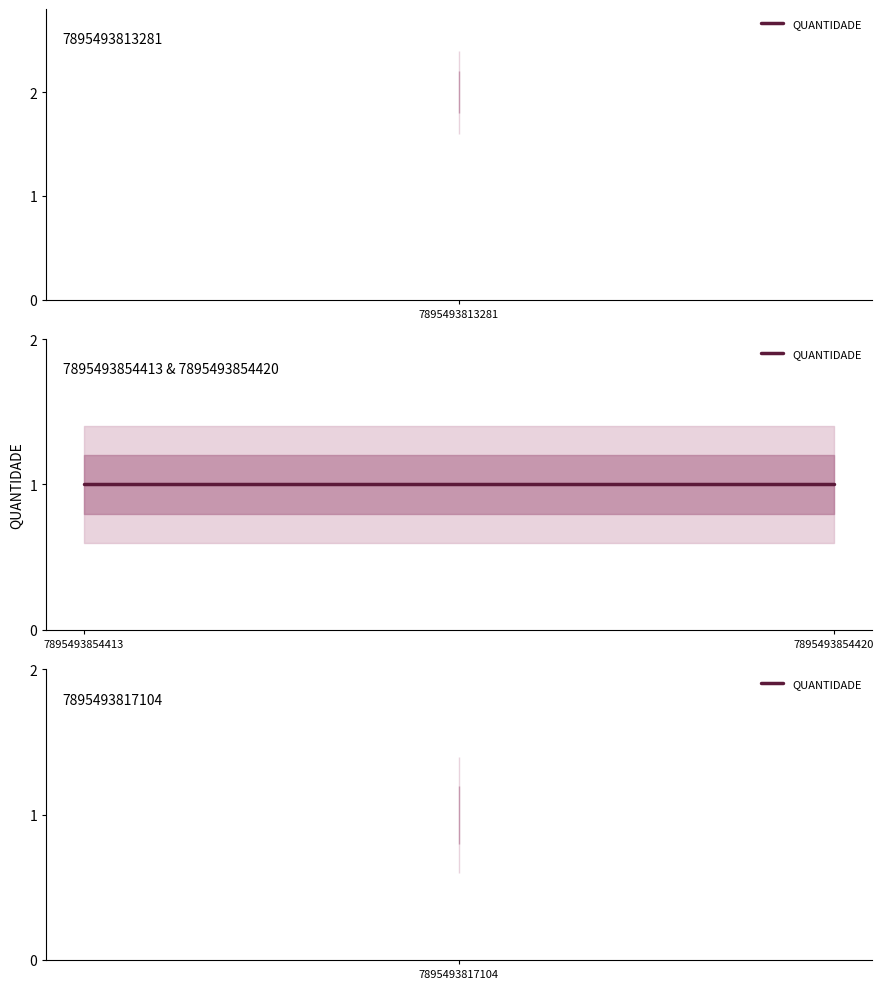

What is the ratio of the value at 7895493854413 to the value at 7895493817104?

1.0